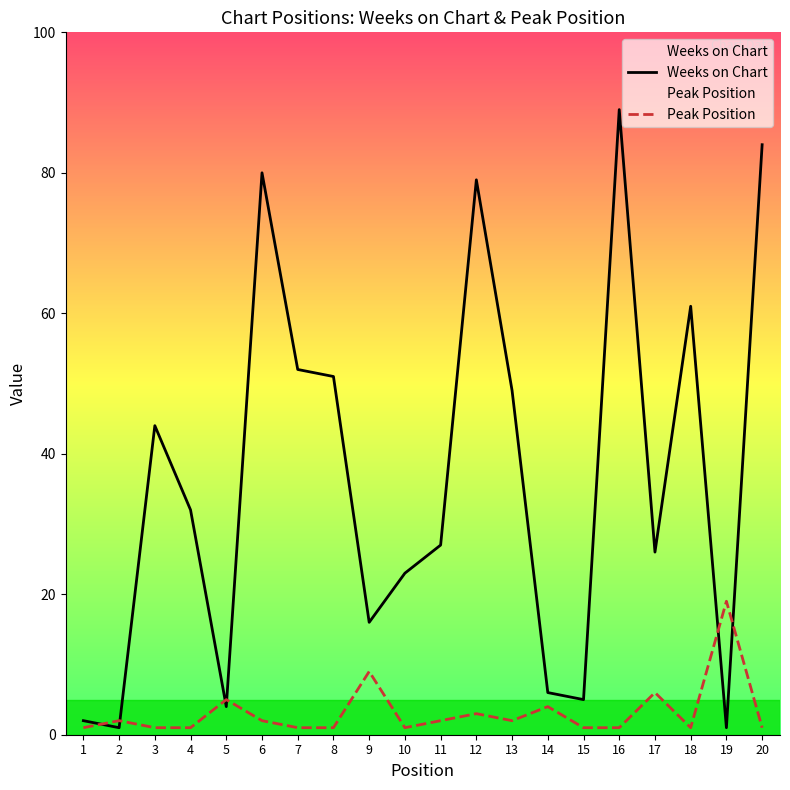

Where is the first local maximum for Peak Position?

2